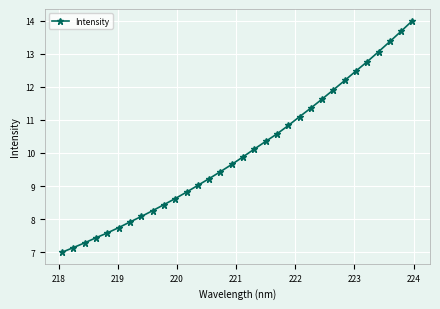

True or false: the data has more than 0 interior local peaks.

False